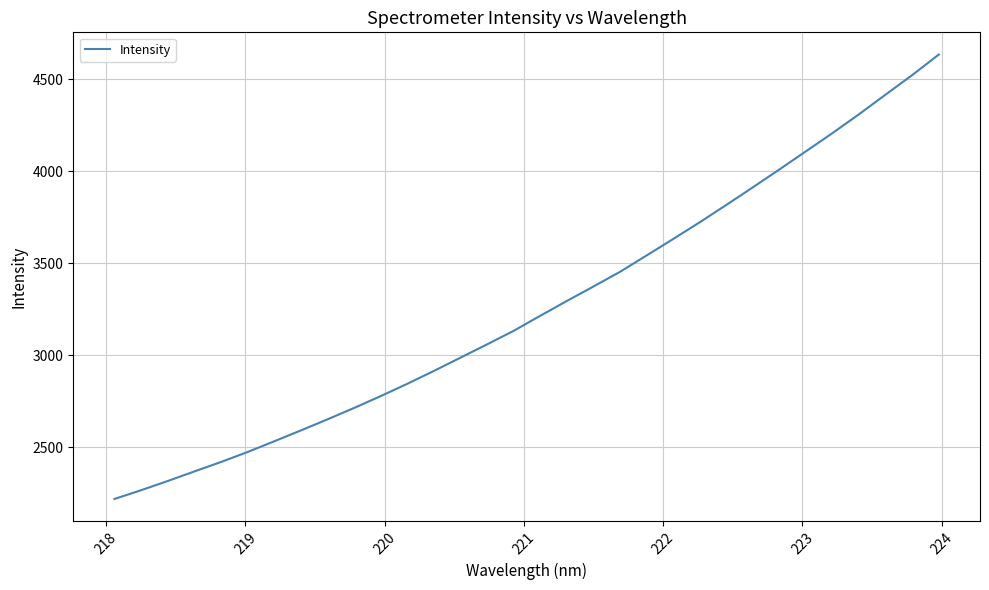

What is the difference between the maximum and minimum values?

2415.4